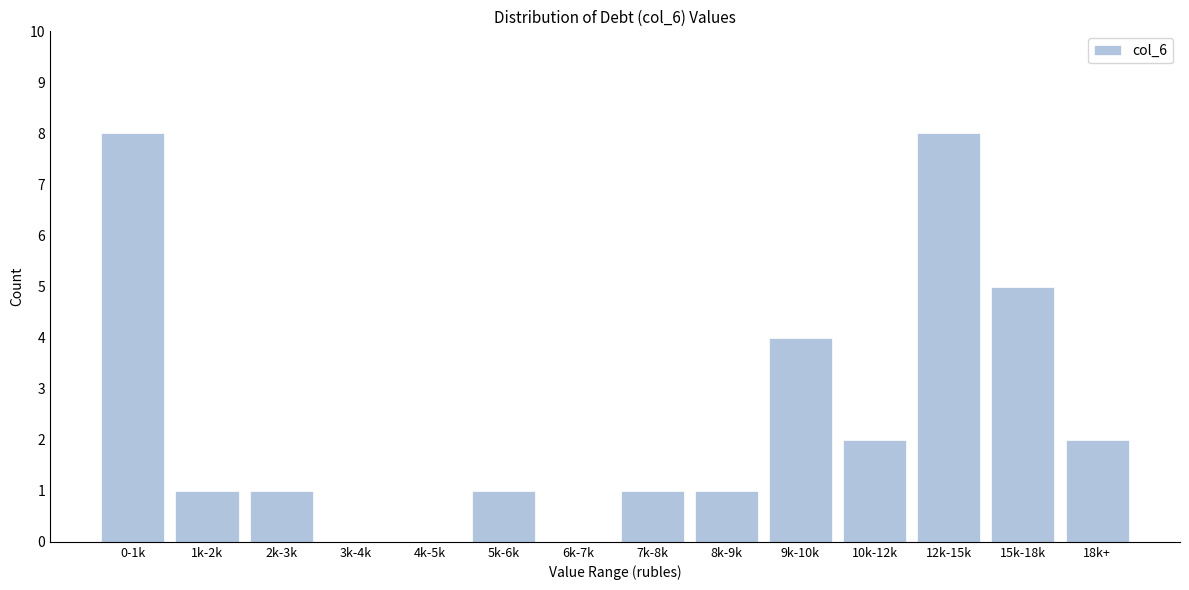

Reading left to right, transcribe all the data shown in this chart.

0-1k=8	1k-2k=1	2k-3k=1	3k-4k=0	4k-5k=0	5k-6k=1	6k-7k=0	7k-8k=1	8k-9k=1	9k-10k=4	10k-12k=2	12k-15k=8	15k-18k=5	18k+=2